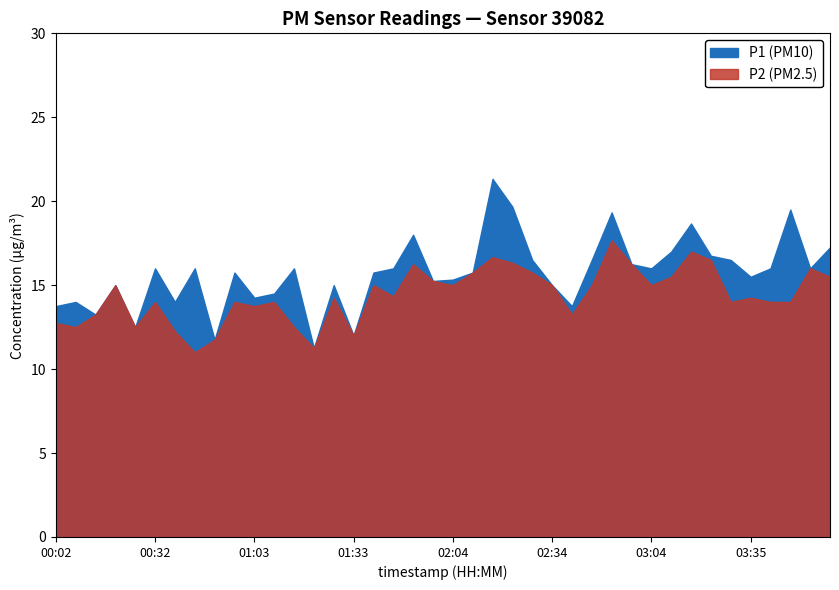

True or false: P2 and P1 intersect in this chart.

False